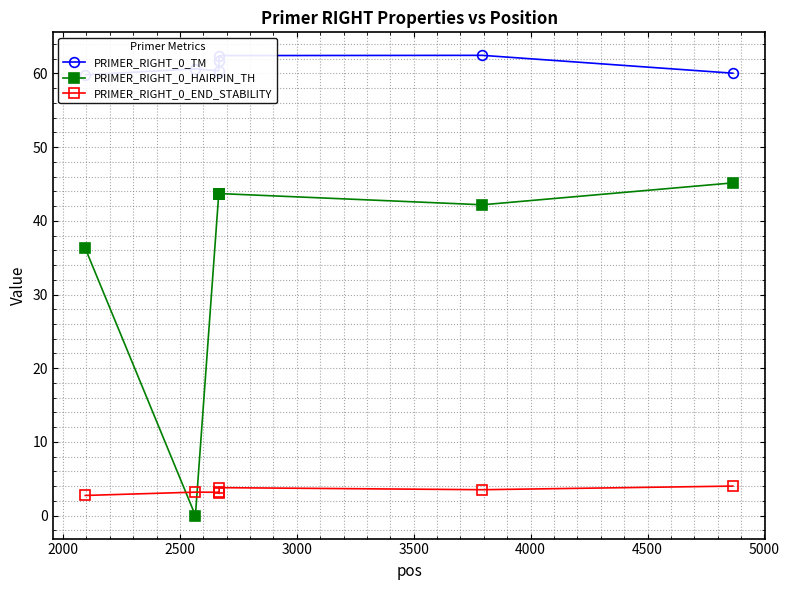

What is the value of the PRIMER_RIGHT_0_END_STABILITY point at the 6th from the left?

3.5